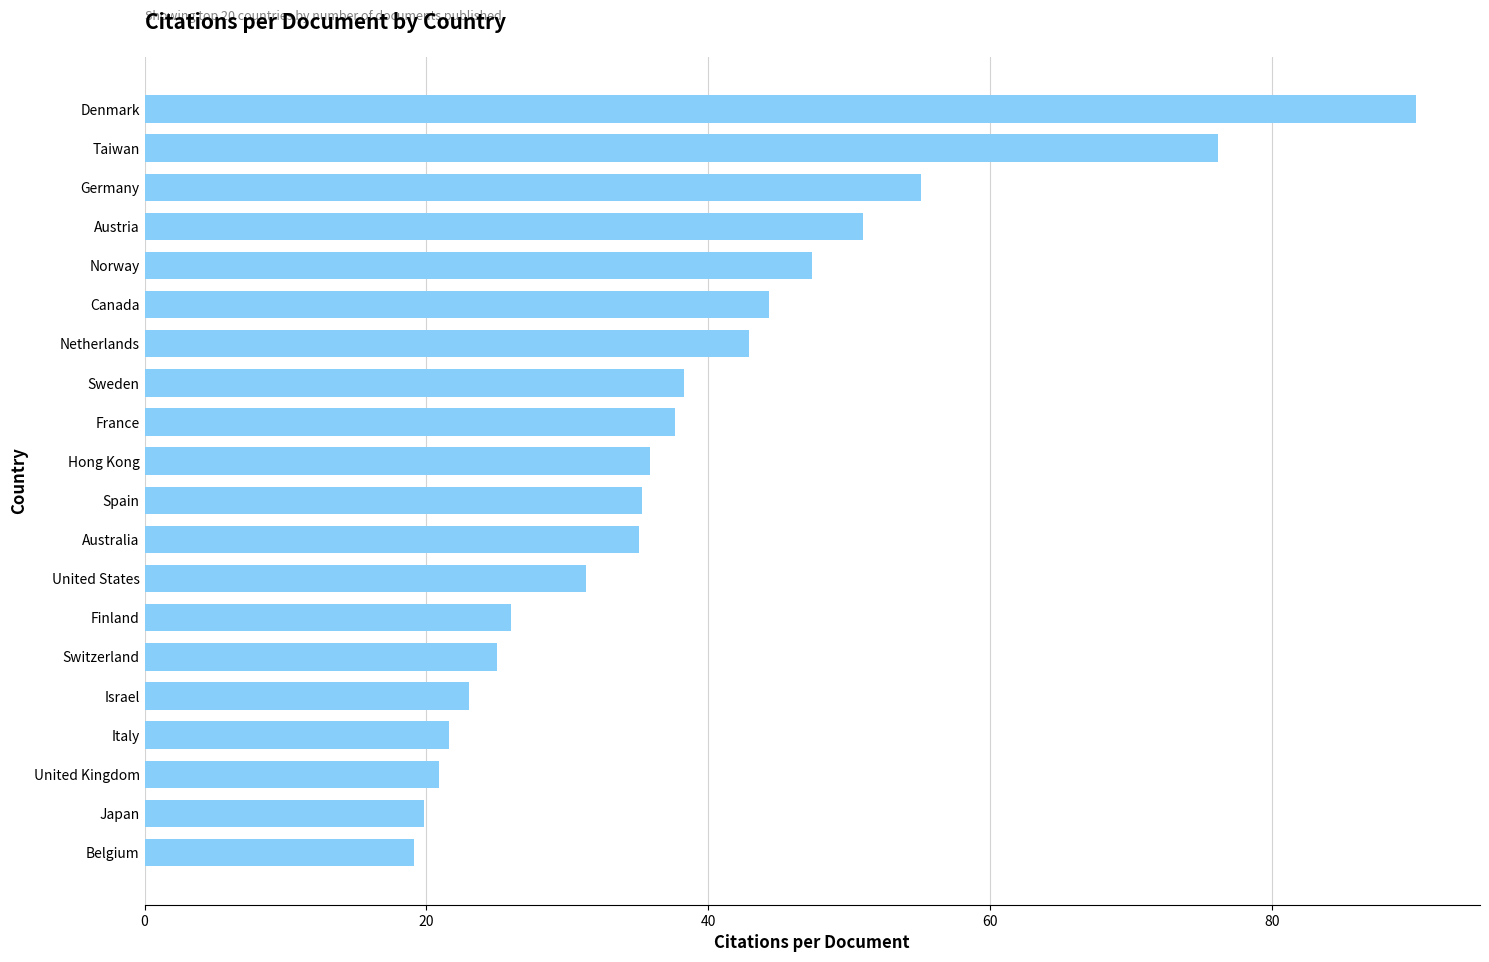

What is the average value?

38.8